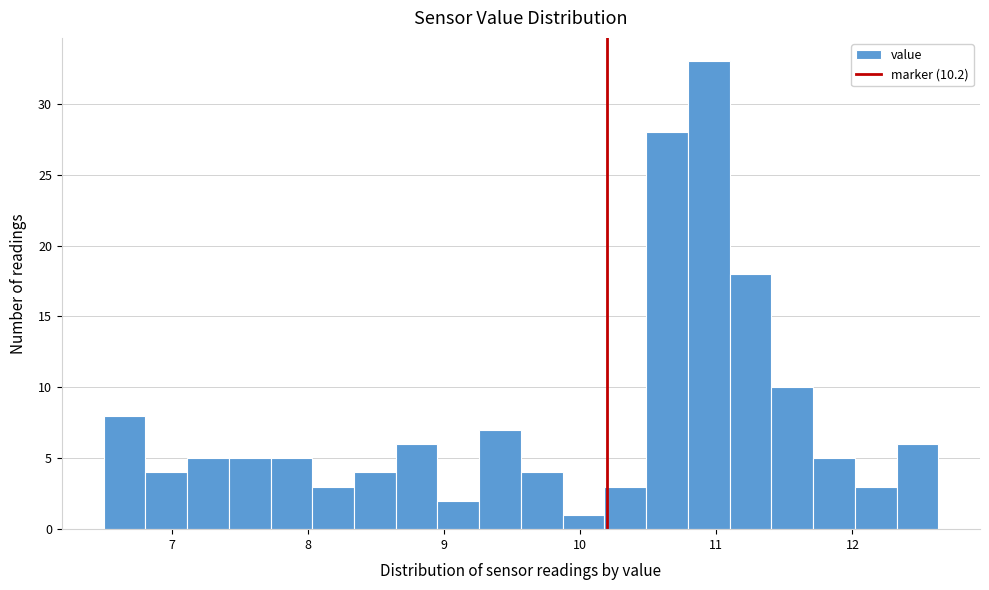

Around what value on the x-axis is the tallest bar? Give the approximate position of its centre, as read against the axis.

10.9